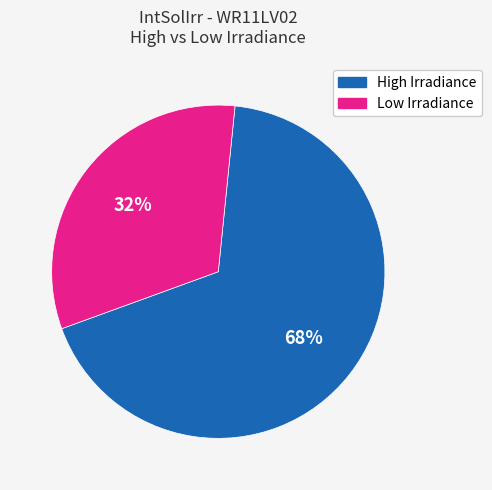

Is there a majority slice in this chart?

Yes